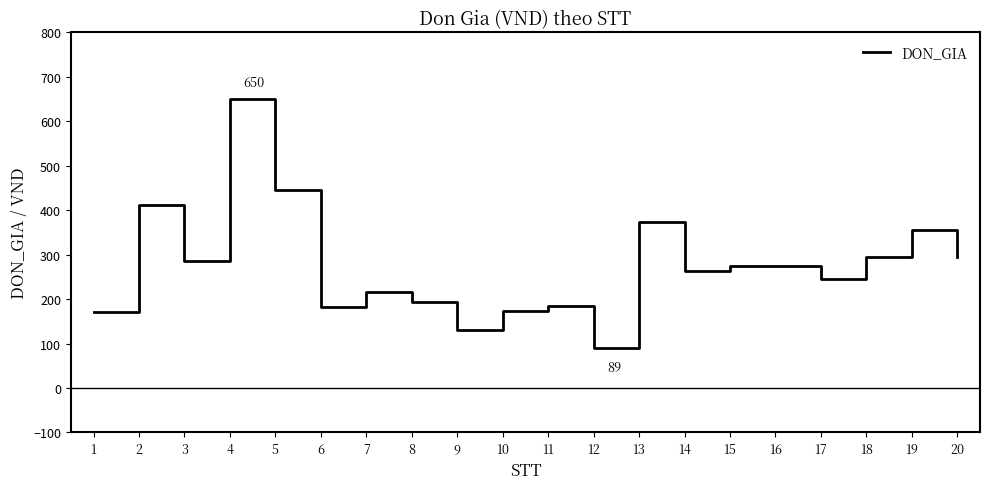

Approximately how many times larger is the value at 2 compared to 12?

4.6